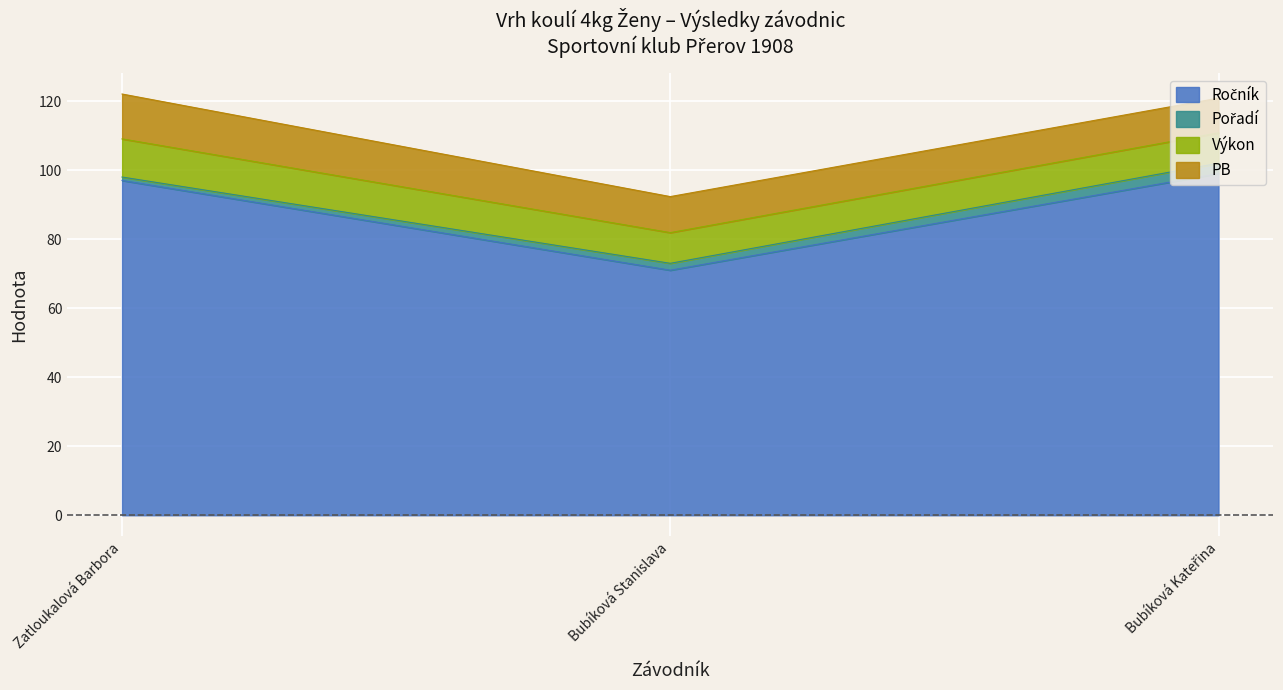

Reading right to left, list all the values displayed in this chart.

Ročník: Bubíková Kateřina=99.0	Bubíková Stanislava=71.0	Zatloukalová Barbora=97.0
Pořadí: Bubíková Kateřina=3.0	Bubíková Stanislava=2.0	Zatloukalová Barbora=1.0
Výkon: Bubíková Kateřina=8.8	Bubíková Stanislava=8.9	Zatloukalová Barbora=11.1
PB: Bubíková Kateřina=10.1	Bubíková Stanislava=10.4	Zatloukalová Barbora=13.0